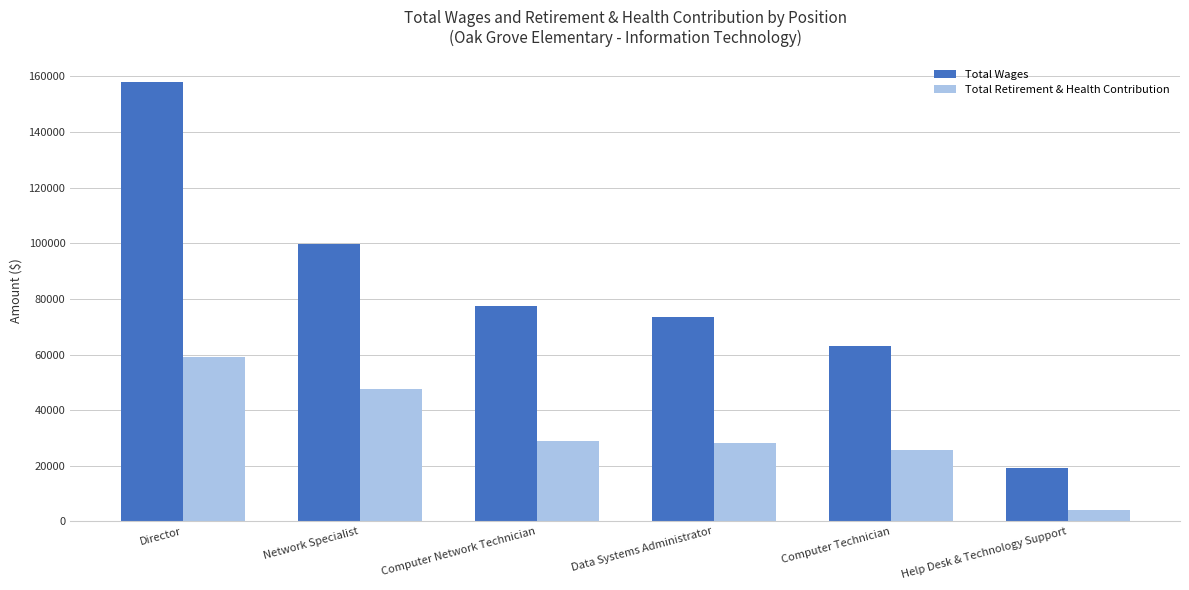

What position from the right is Help Desk & Technology Support?

1